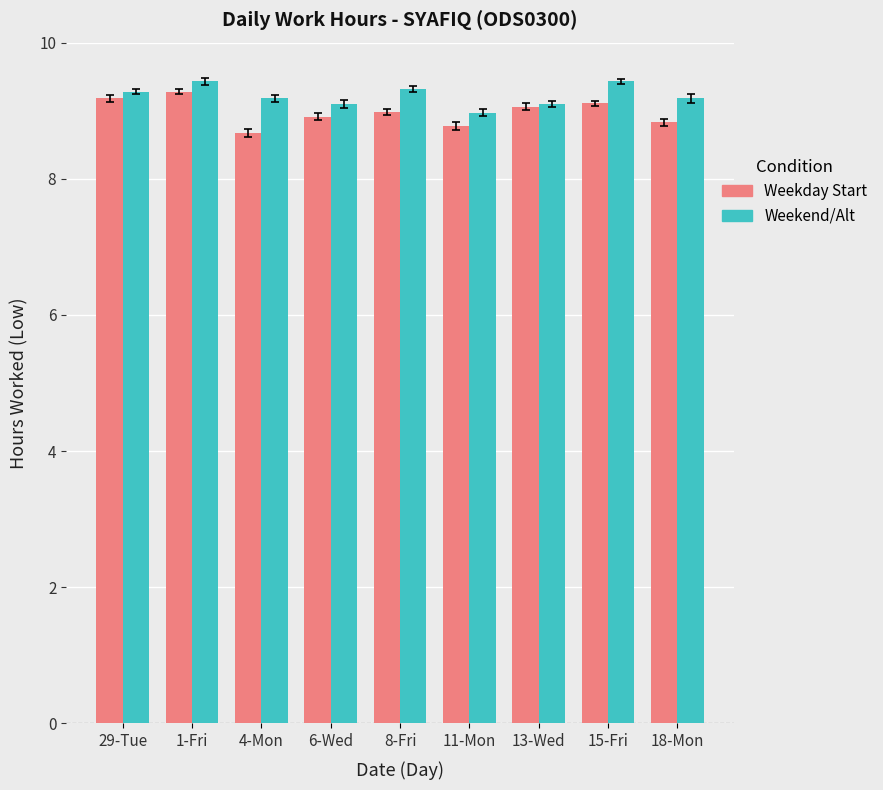

What is the difference between the highest and lowest values at 8-Fri?

0.3